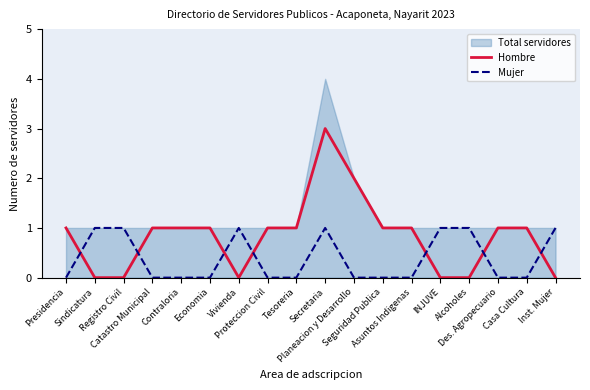

The value of Mujer at Casa Cultura is 0. True or false?

True